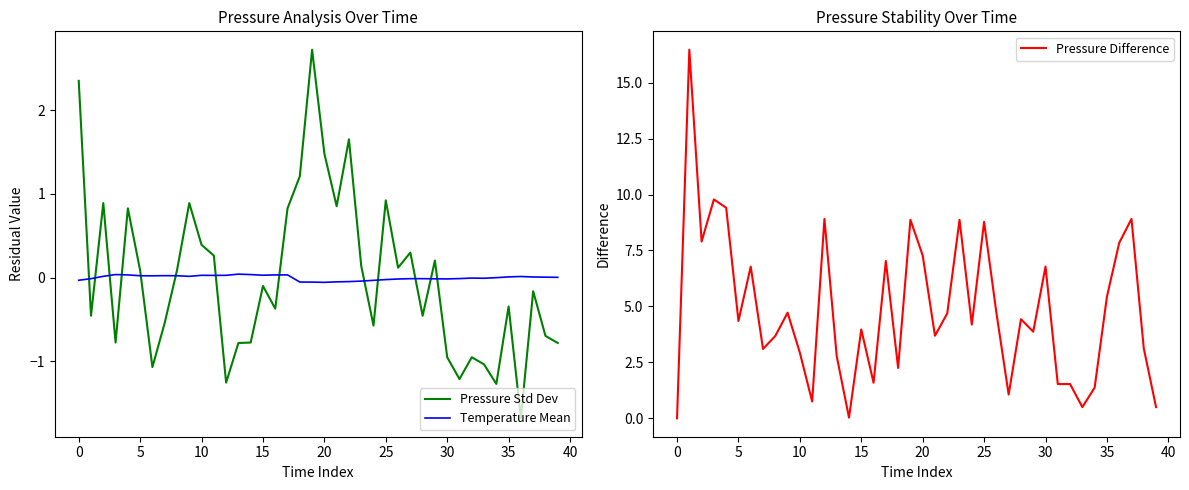

How many times do Pressure Std Dev and Temperature Mean cross each other?

13